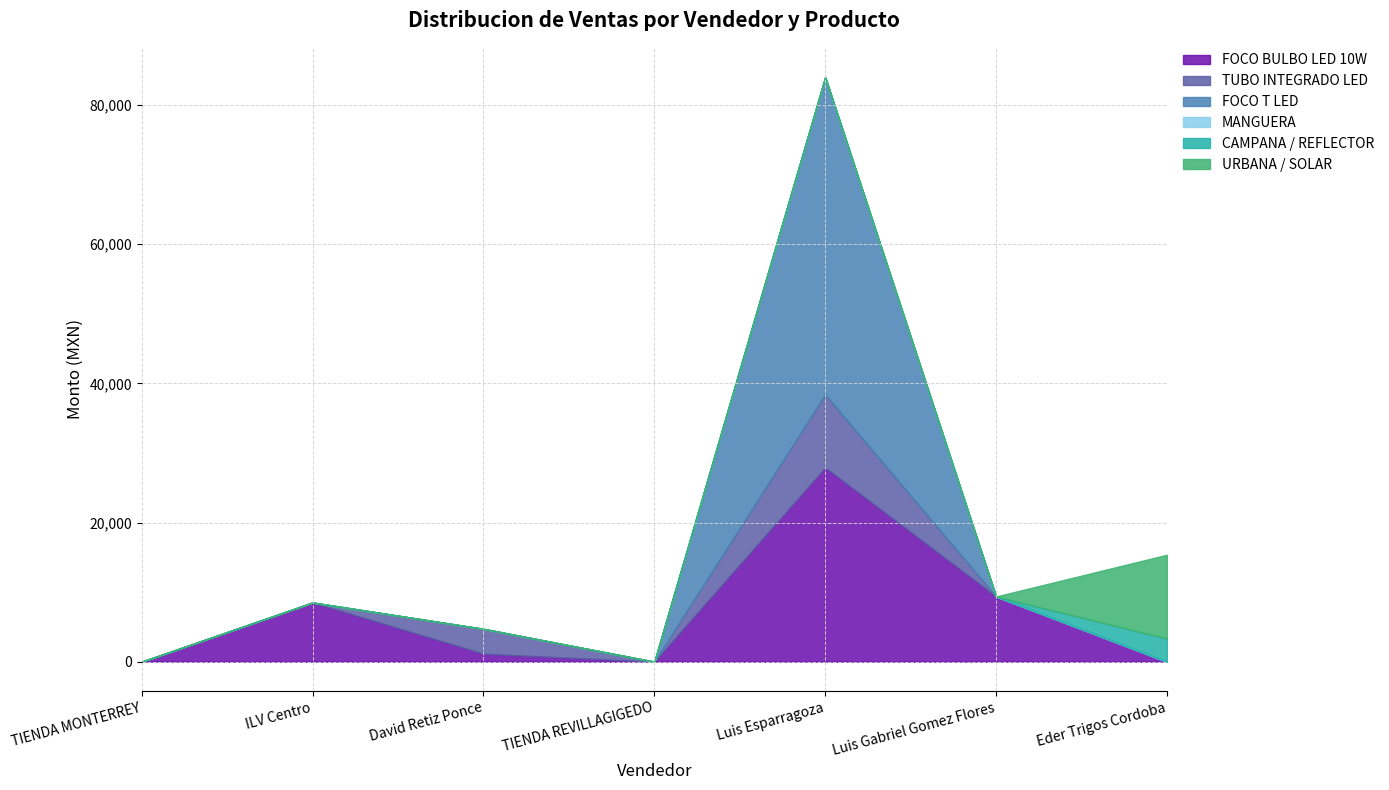

Which series has the largest range (max minus min)?

FOCO T LED